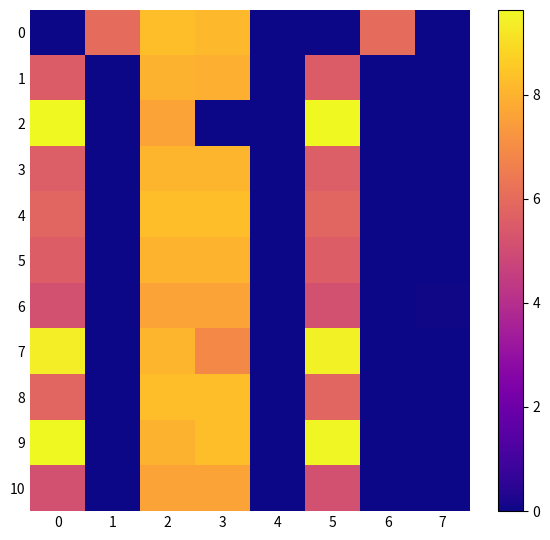

Which series has the largest total across all categories?

9